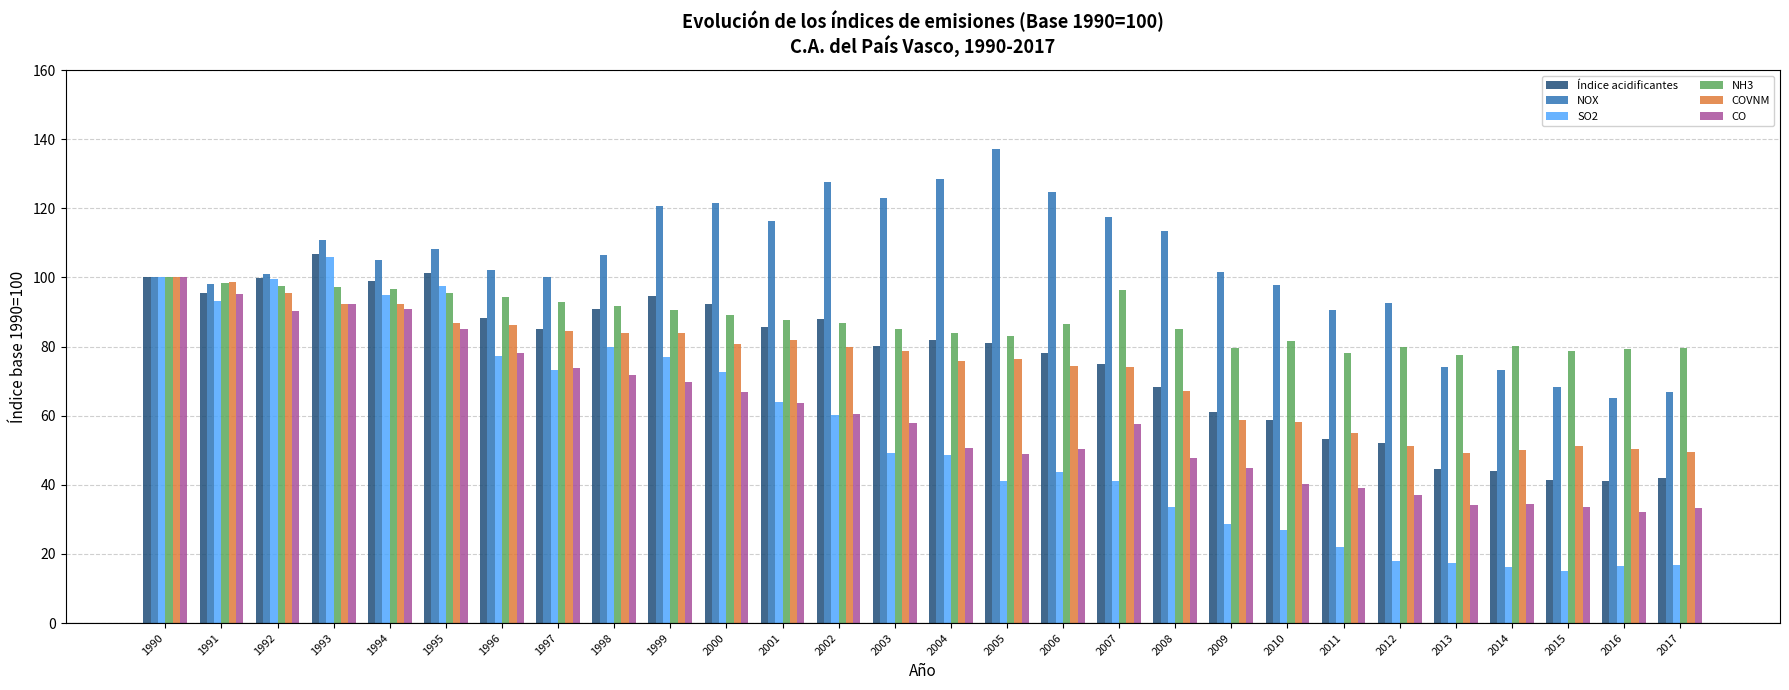

How many groups of bars are there?

28